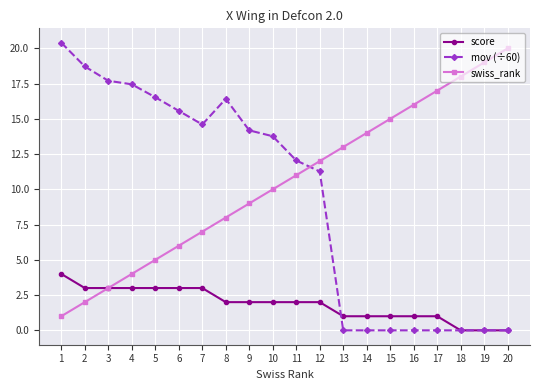

List the series in order of their peak value, highest first.

mov (÷60), swiss_rank, score